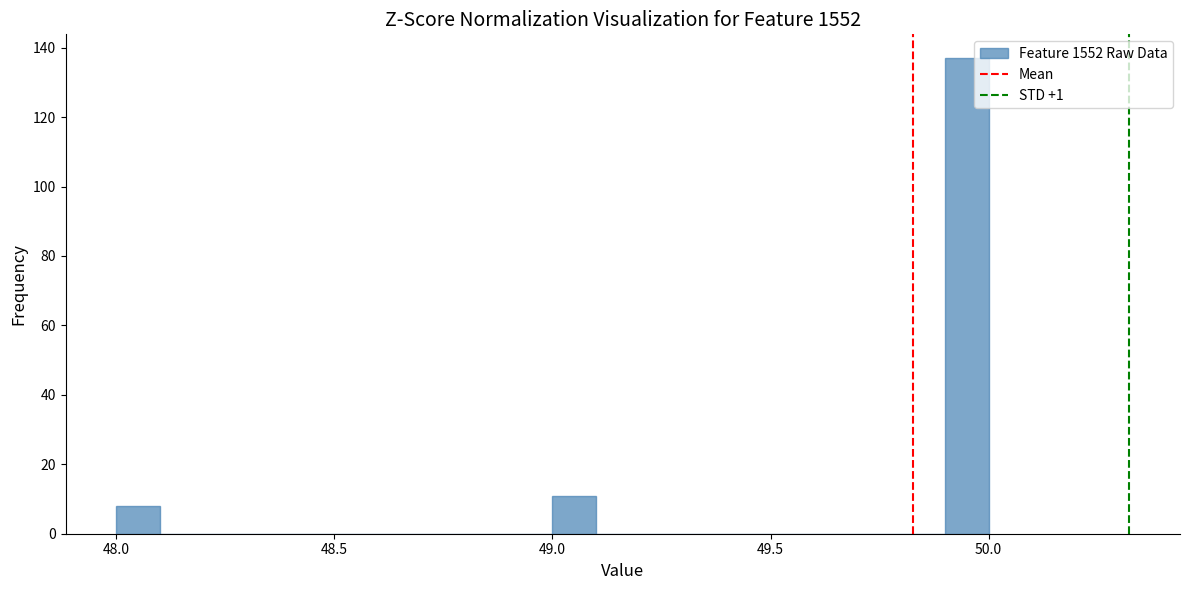

Read against the x-axis, roughly where is the centre of the tallest bar?

49.95